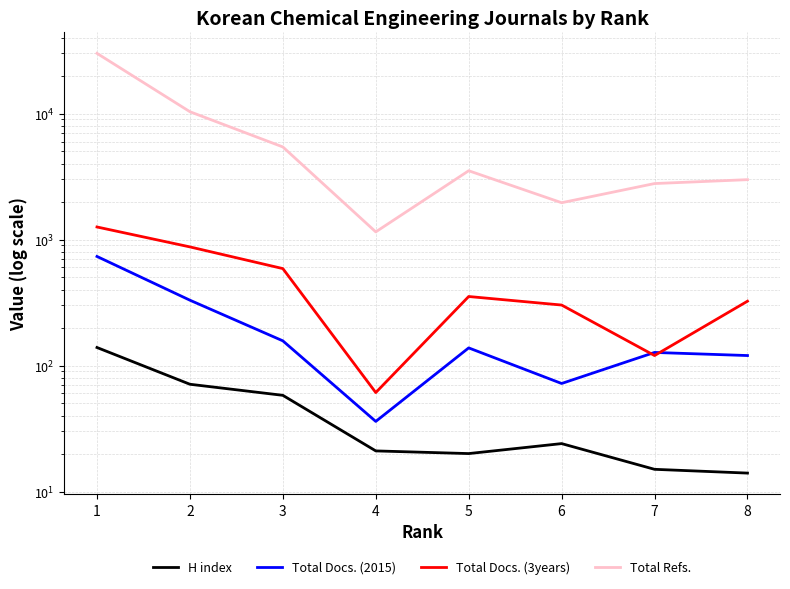

At how many categories does at least one series exceed 610?

8